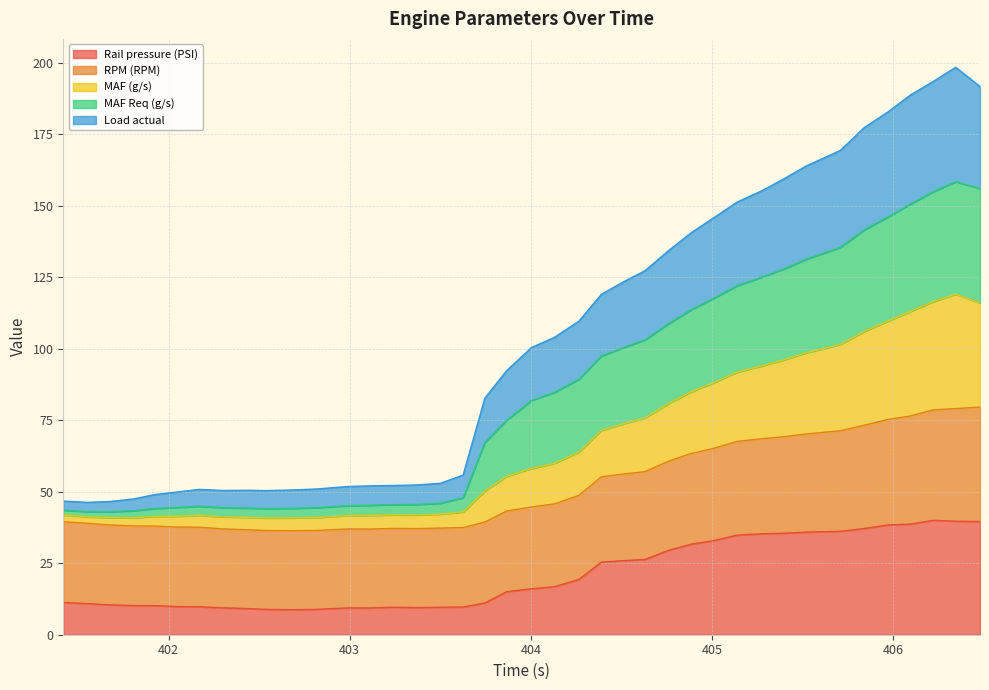

How many data points does each series have?

40